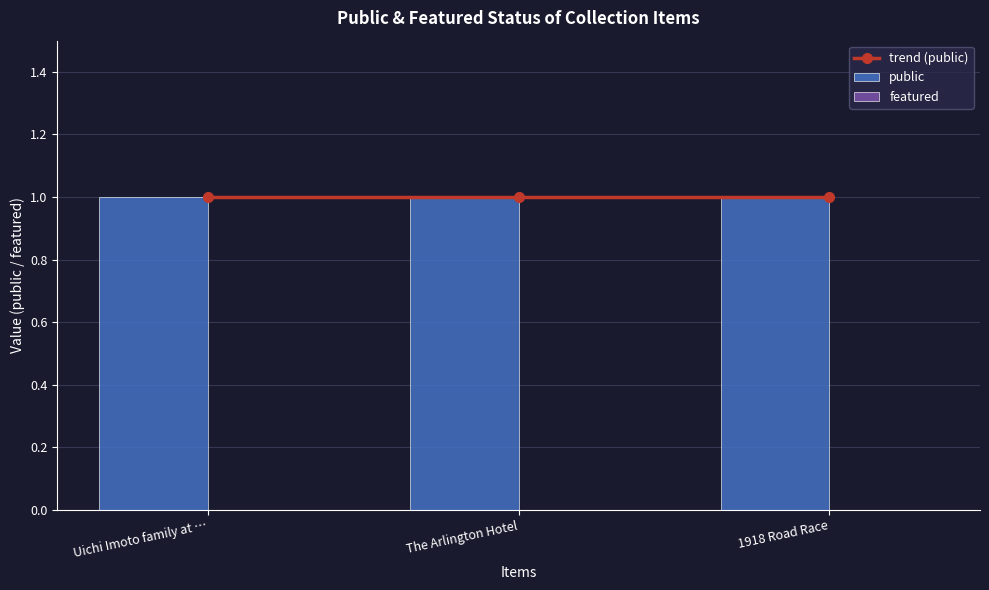

Reading right to left, what are all the values shown in this chart?

trend (public): 1918 Road Race=1	The Arlington Hotel=1	Uichi Imoto family at …=1
public: 1918 Road Race=1	The Arlington Hotel=1	Uichi Imoto family at …=1
featured: 1918 Road Race=0	The Arlington Hotel=0	Uichi Imoto family at …=0